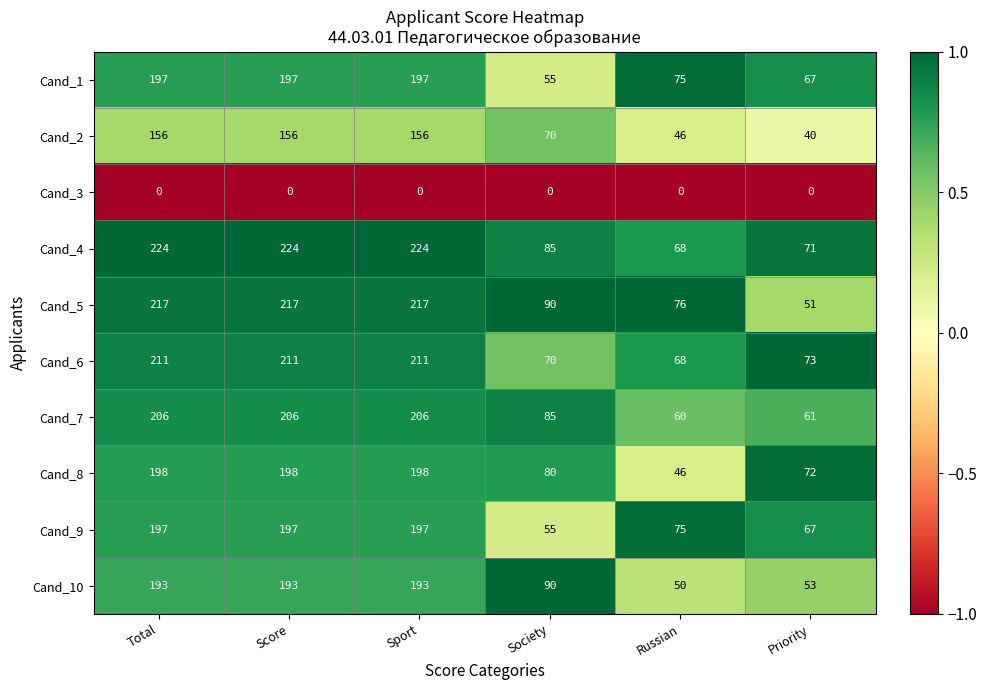

Which series has the largest total across all categories?

Cand_4